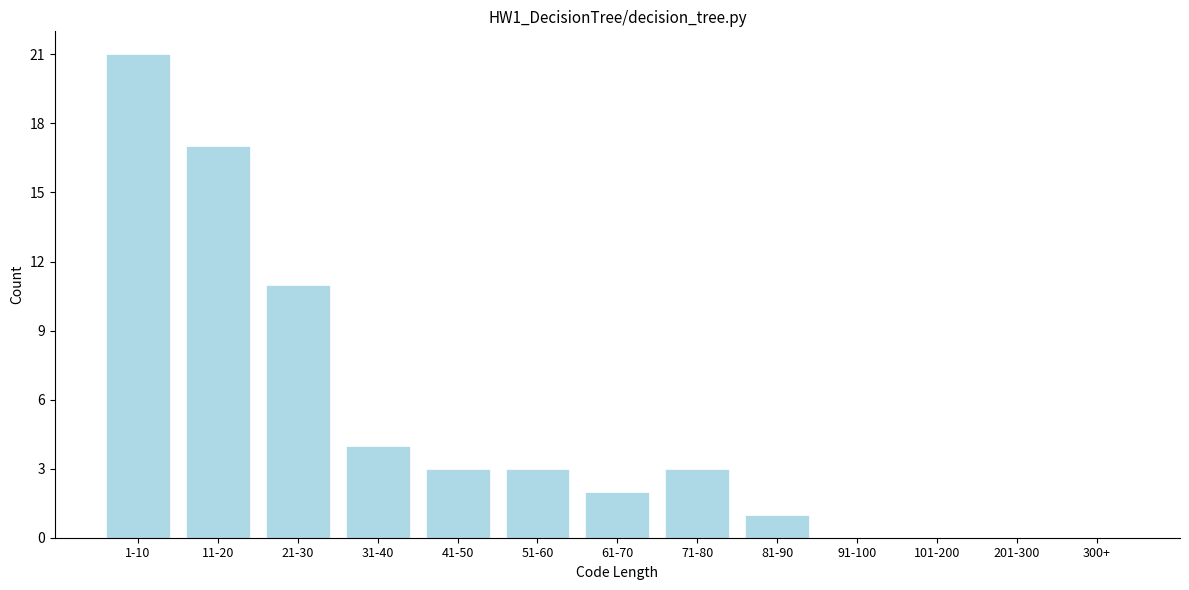

Reading left to right, transcribe all the data shown in this chart.

1-10=21	11-20=17	21-30=11	31-40=4	41-50=3	51-60=3	61-70=2	71-80=3	81-90=1	91-100=0	101-200=0	201-300=0	300+=0